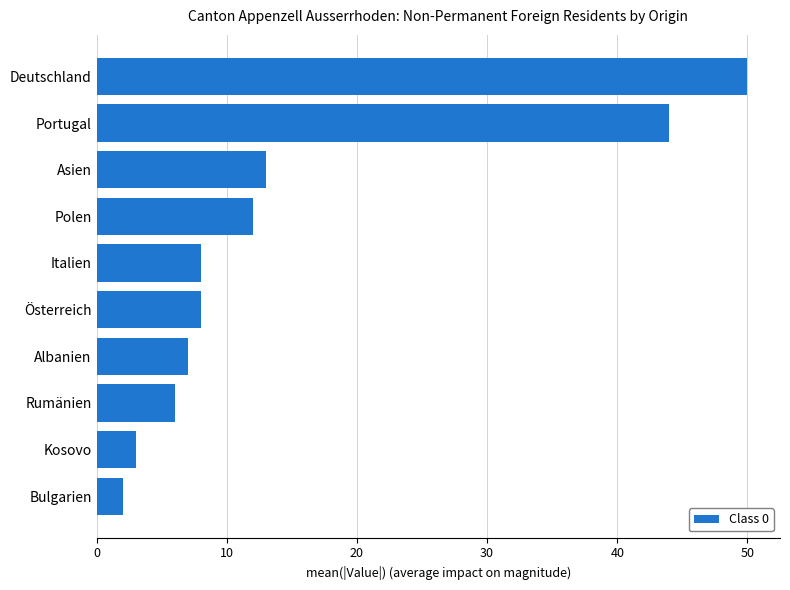

True or false: the data shows 50 at Deutschland.

True